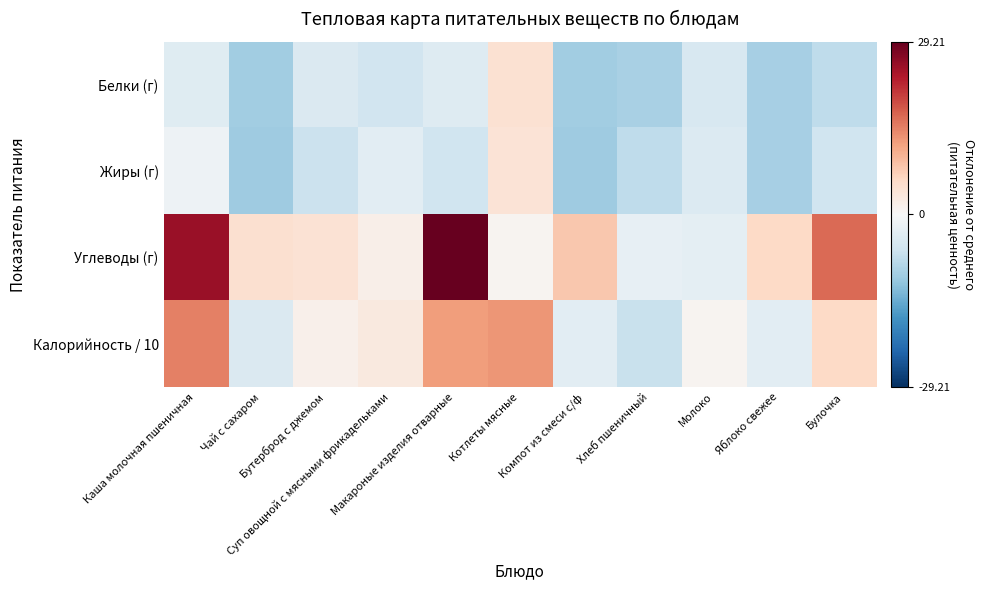

Which has a higher value, Хлеб пшеничный or Булочка?

Булочка